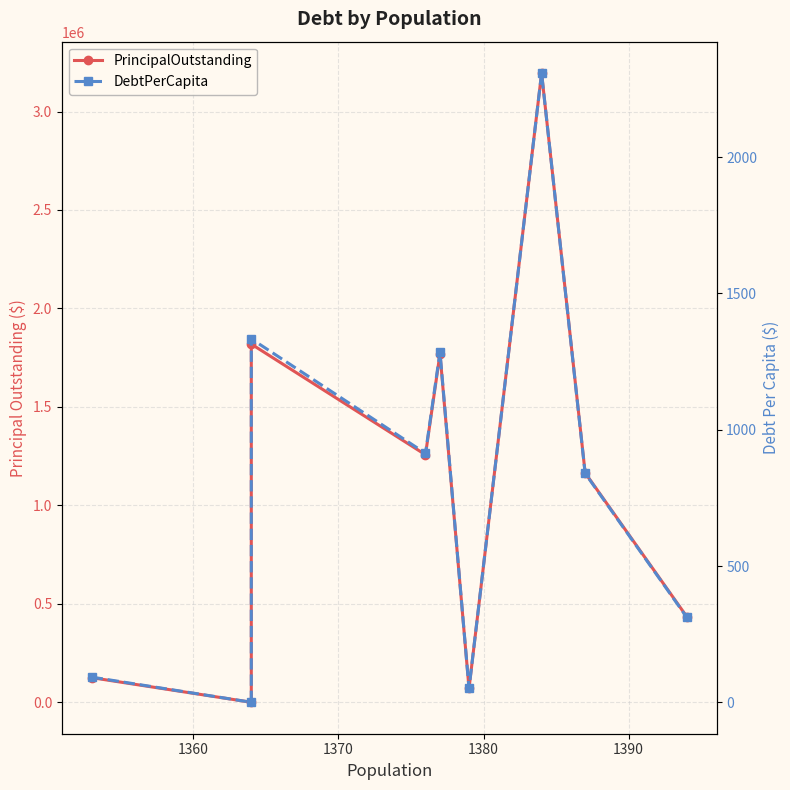

List the series in order of their peak value, lowest first.

DebtPerCapita, PrincipalOutstanding